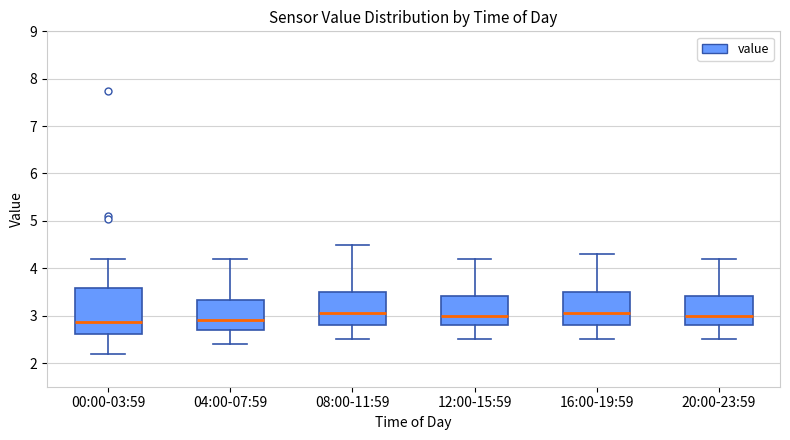

Which box is the tallest, from its lower edge to its upper edge?

00:00-03:59